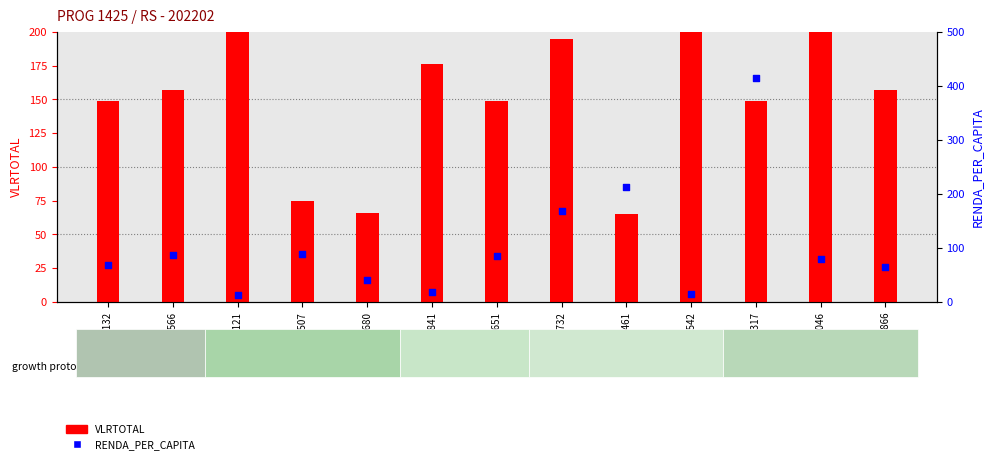

What is the total value across all series at 690592507?

163